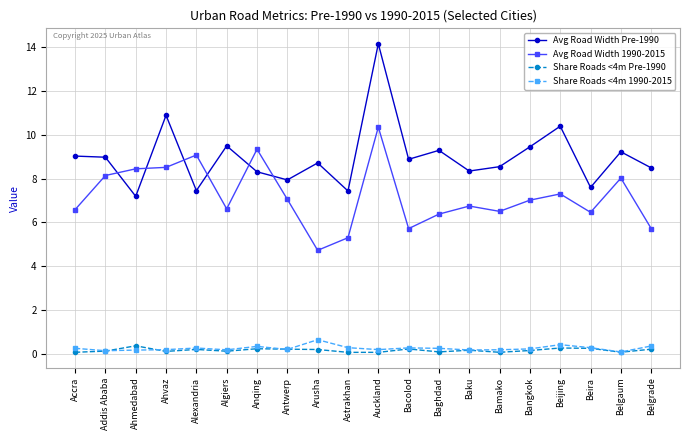

Which label corresponds to the largest value in the chart?

Auckland